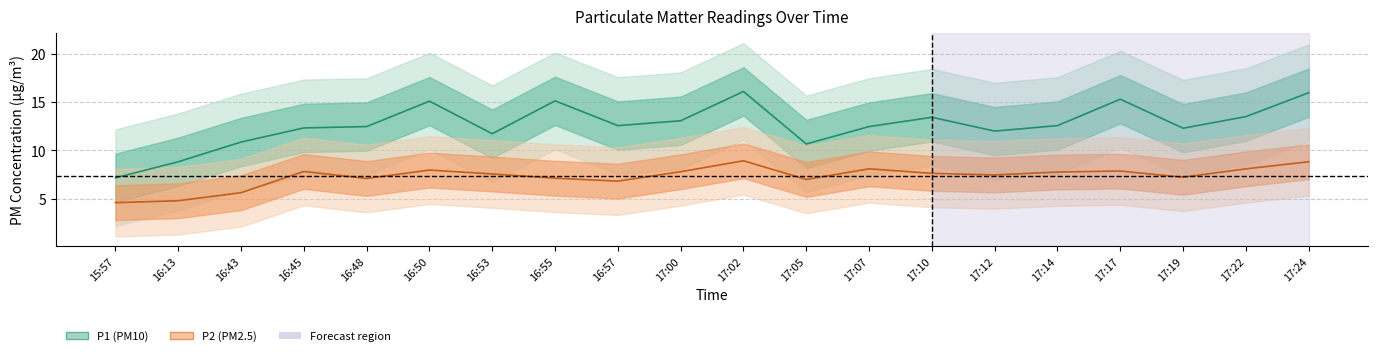

Is the value of P2 at 17:00 greater than the value of P1 at 17:05?

No